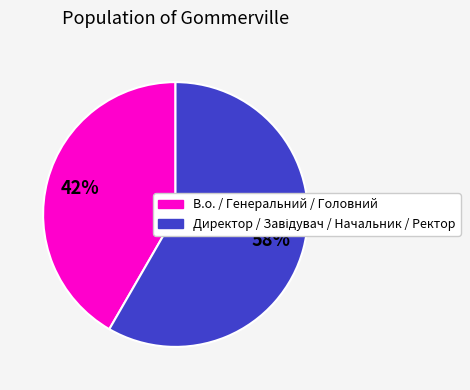

Does any single category account for the majority?

Yes